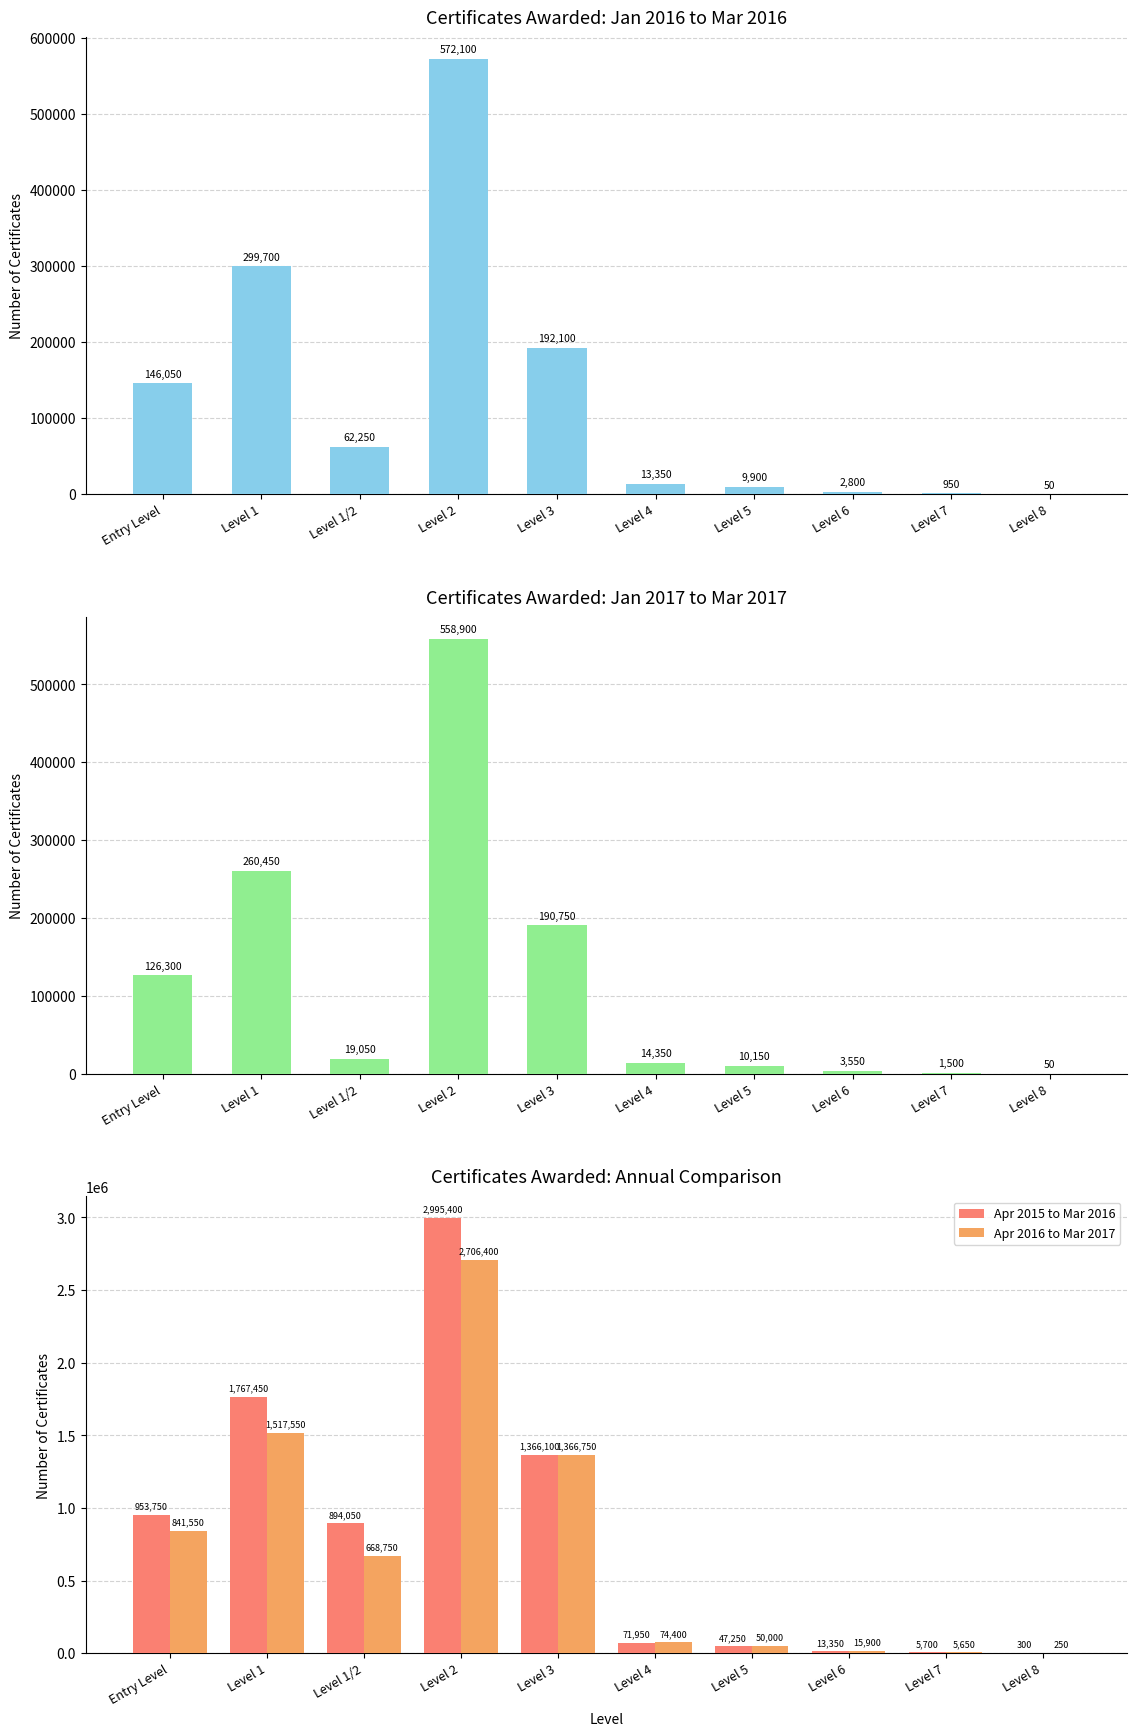

What is the label of the 3rd bar from the right?

Level 6